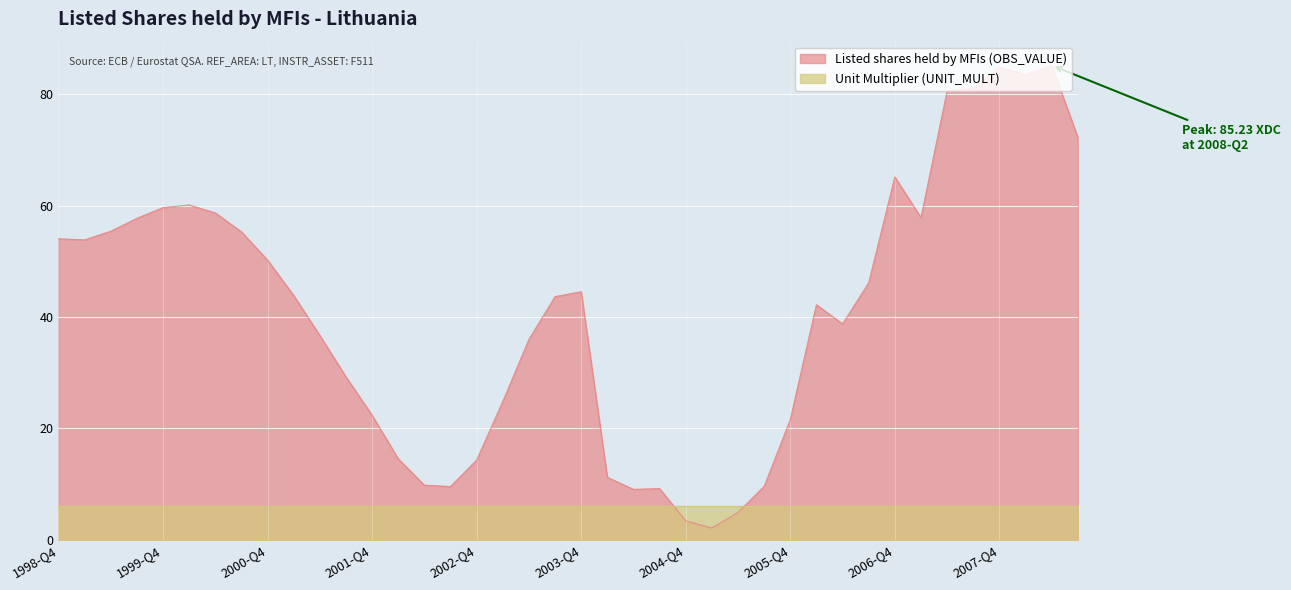

What is the greatest value displayed?

85.2